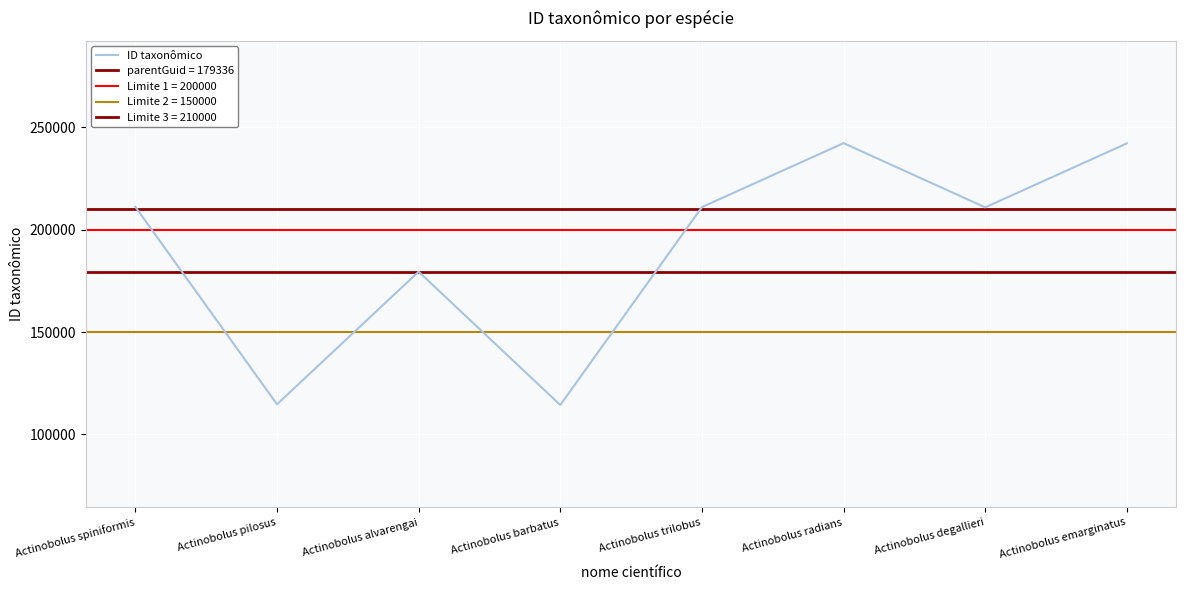

Reading left to right, transcribe all the data shown in this chart.

211136	114719	179479	114370	211015	242245	210891	242114